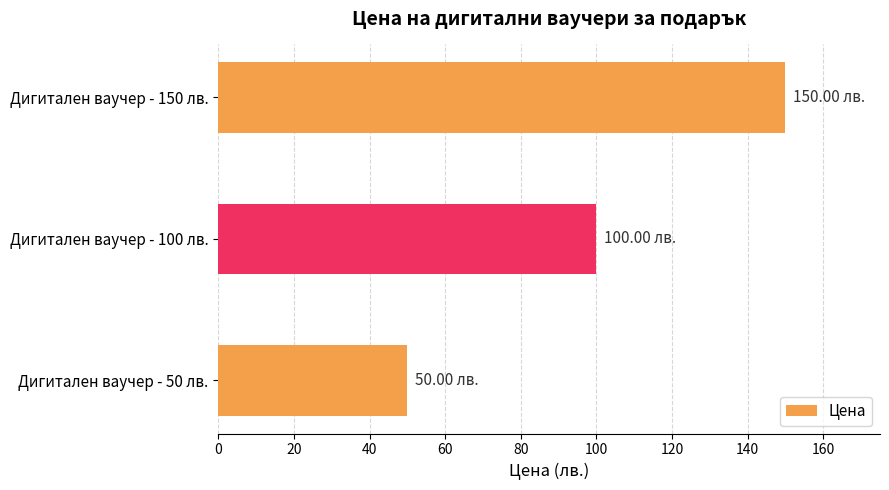

Between Дигитален ваучер - 150 лв. and Дигитален ваучер - 100 лв., which is larger?

Дигитален ваучер - 150 лв.